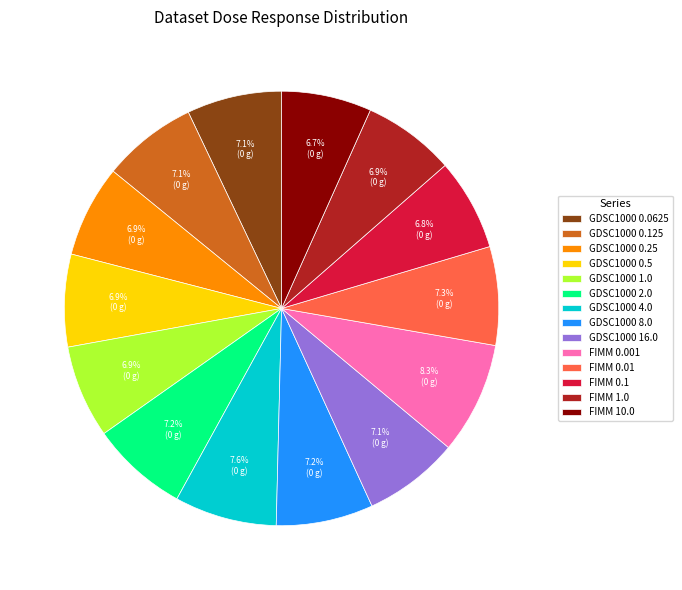

Is there any slice that represents more than half of the pie?

No